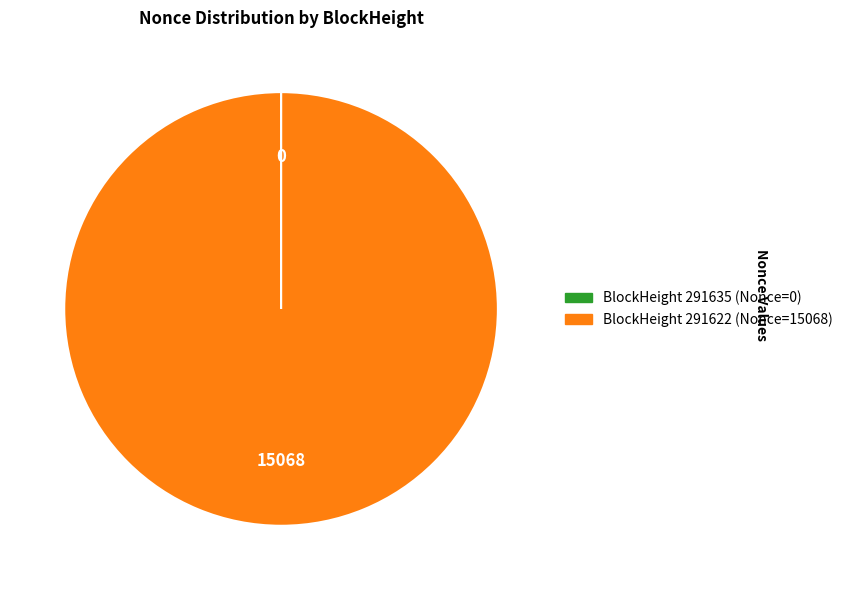

Rank the categories by value from highest to lowest.

291622, 291635